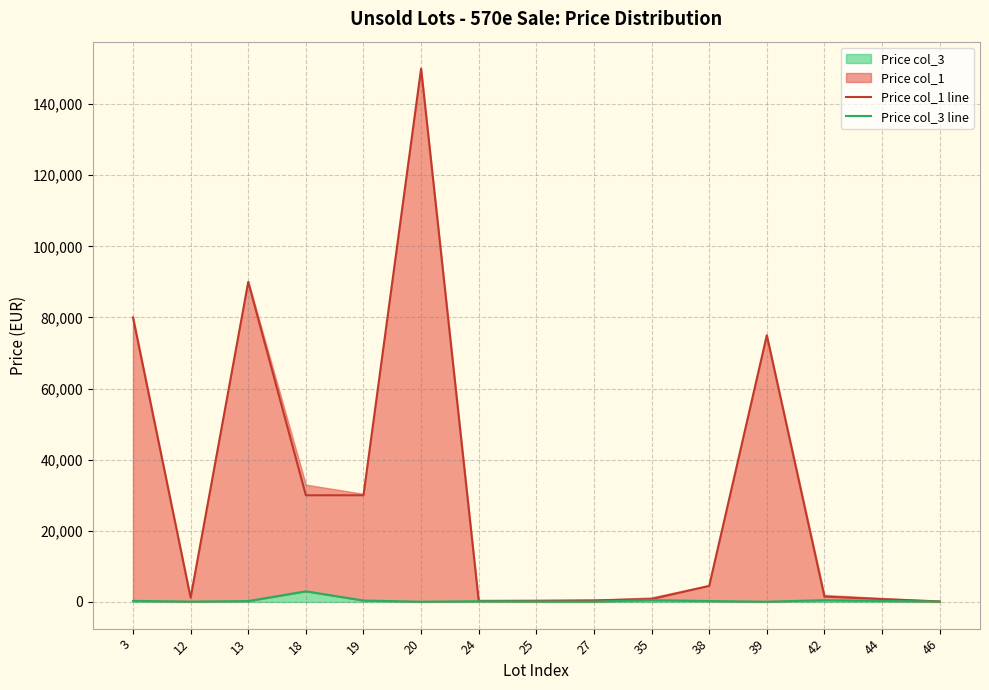

True or false: Price col_1 line has a value of 120291 at 13.

False